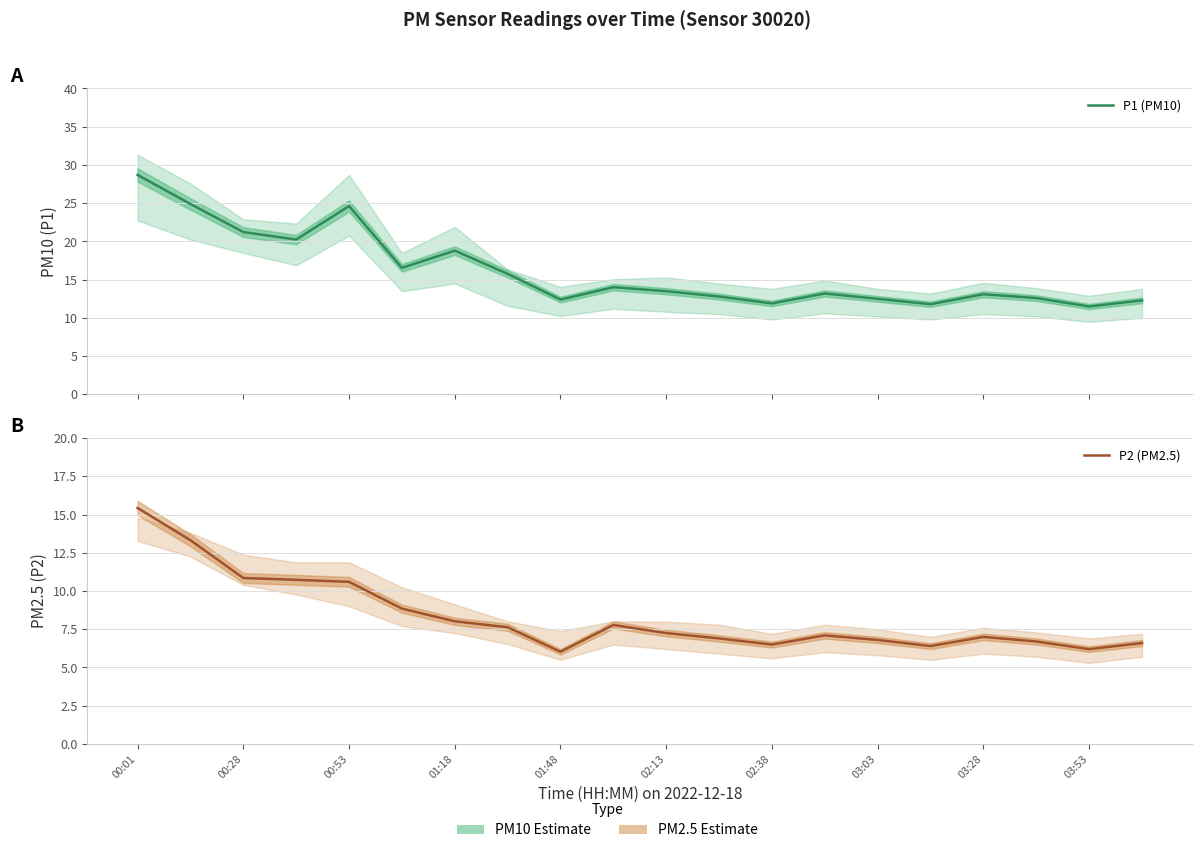

At how many categories does at least one series exceed 26?

1